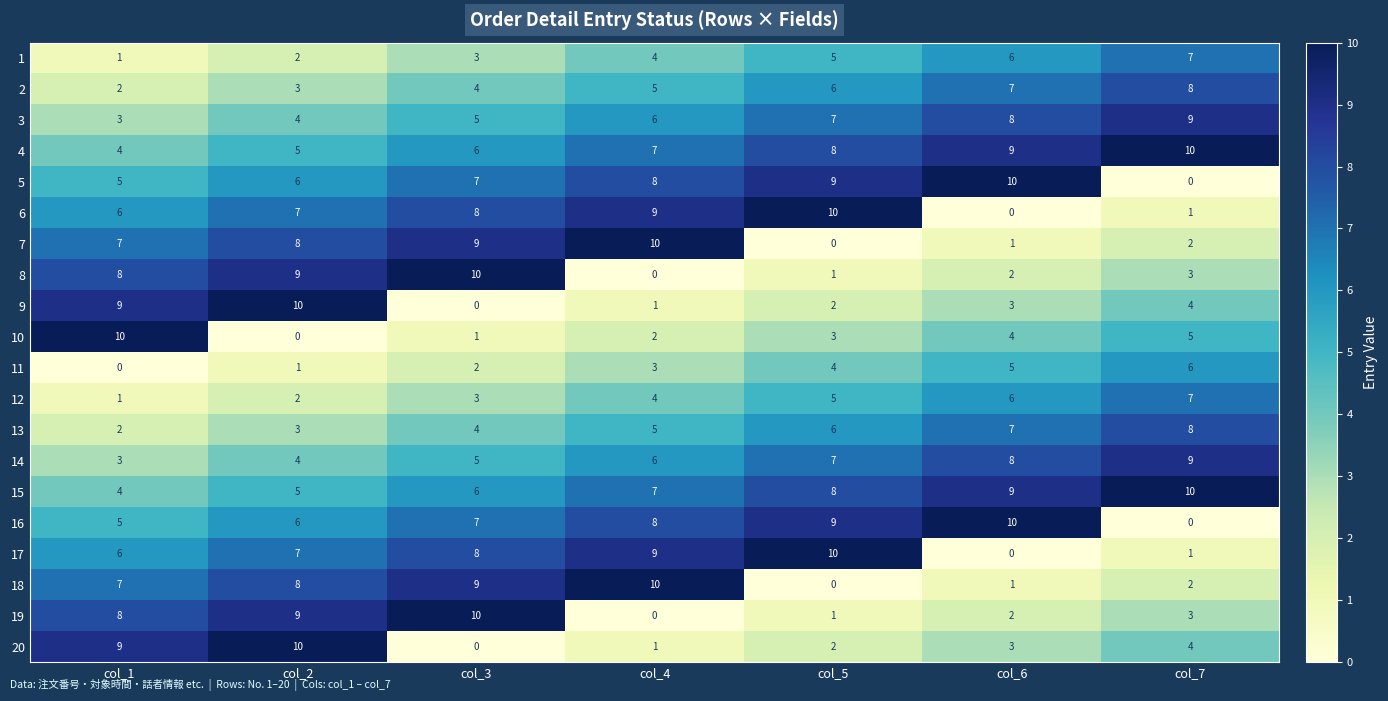

What is the difference between the 20 values at col_2 and col_7?

6